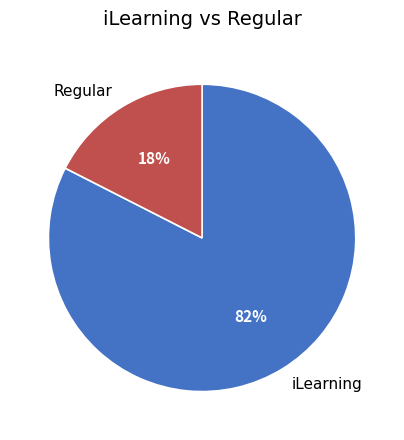

What percentage is the Regular slice, to the nearest percent?

18%